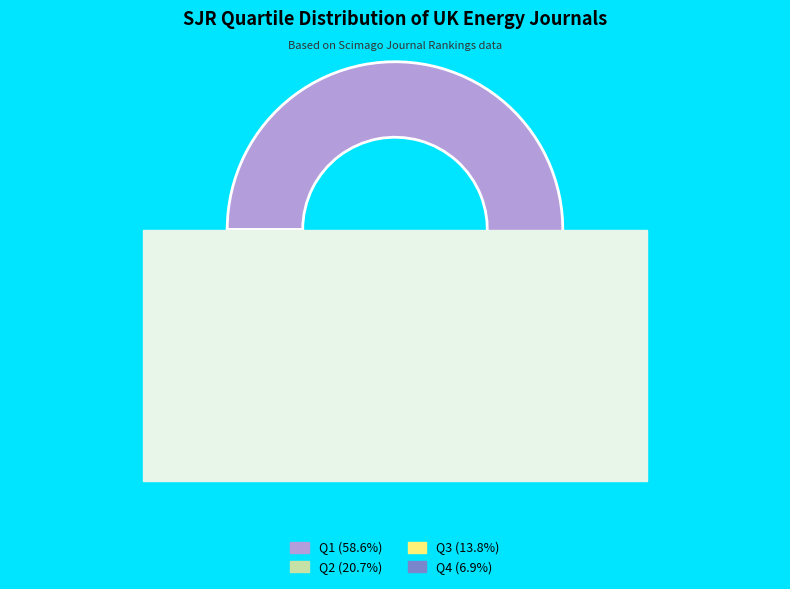

What is the majority slice?

Q1